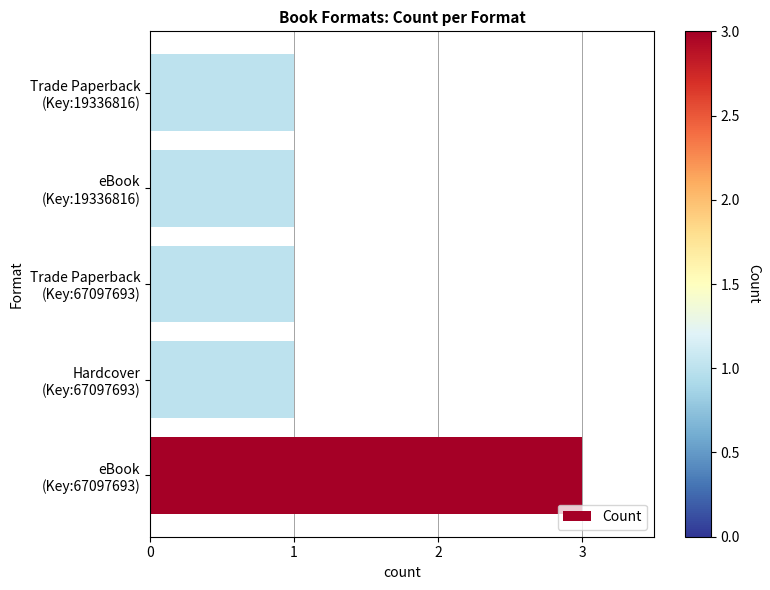

Are the bars horizontal?

Yes